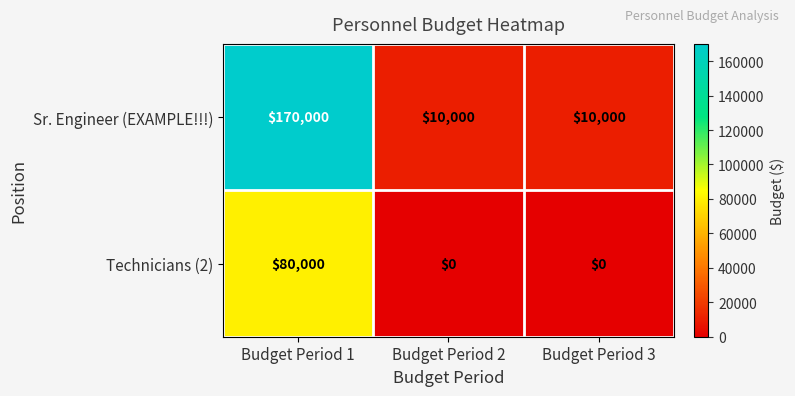

What is the difference between the maximum and second lowest values in the Sr. Engineer (EXAMPLE!!!) series?

160000